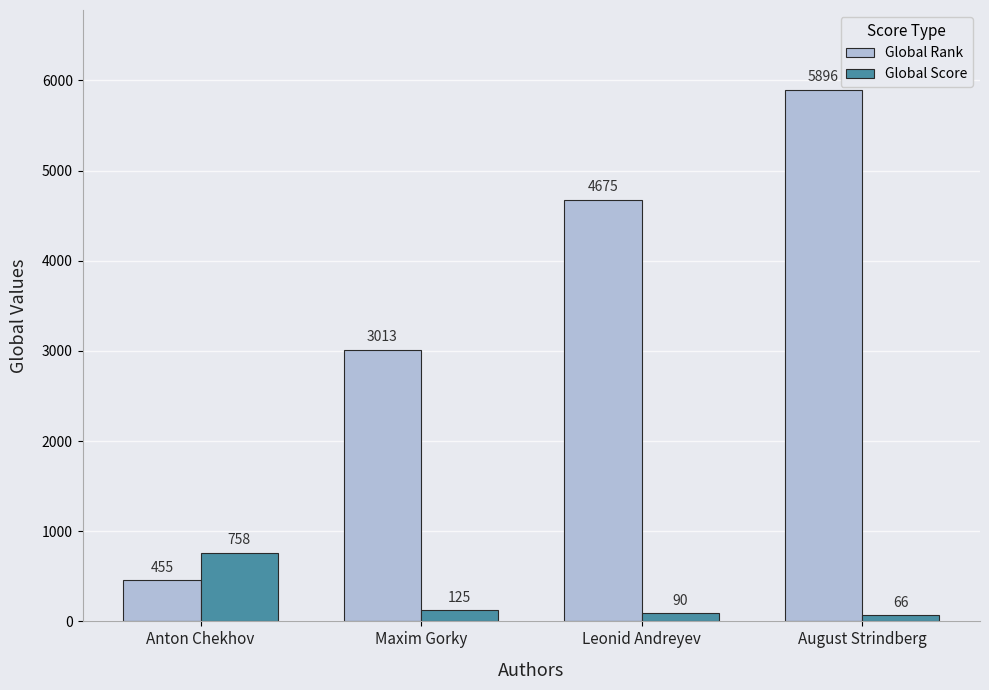

What is the spread (max minus min) of values at August Strindberg?

5830